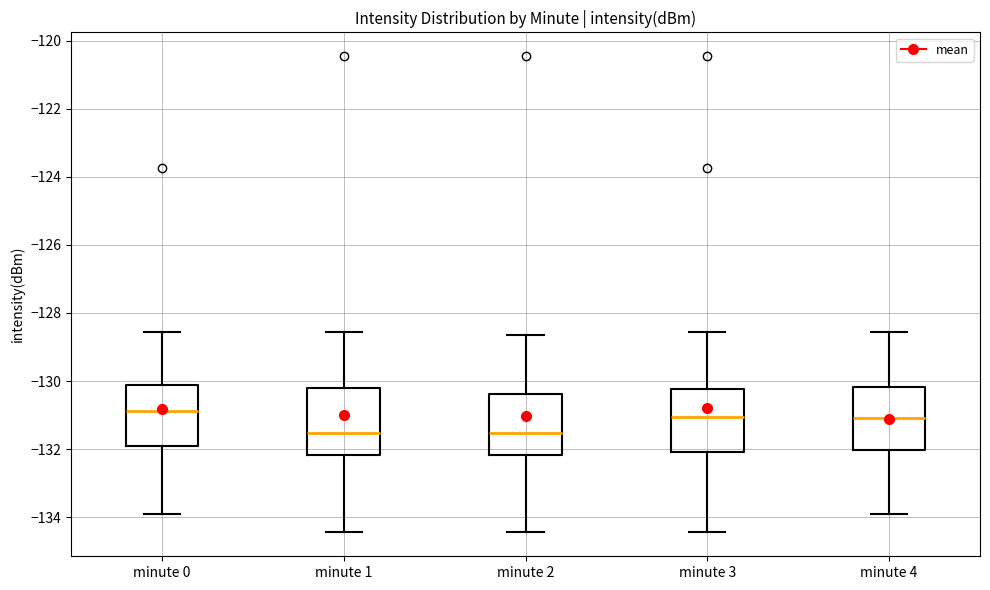

Reading left to right, transcribe this box plot: for each box, give where its median line is, the range the box spans, and where its two whiskers end, as read against the y-axis. The values are not printed on the chart, so give them approximately, as read against the axis.

minute 0: median -130.8, box -131.8 to -130.2, whiskers -134.0 to -128.6
minute 1: median -131.6, box -132.2 to -130.2, whiskers -134.4 to -128.6
minute 2: median -131.6, box -132.2 to -130.4, whiskers -134.4 to -128.6
minute 3: median -131.0, box -132.0 to -130.2, whiskers -134.4 to -128.6
minute 4: median -131.2, box -132.0 to -130.2, whiskers -134.0 to -128.6